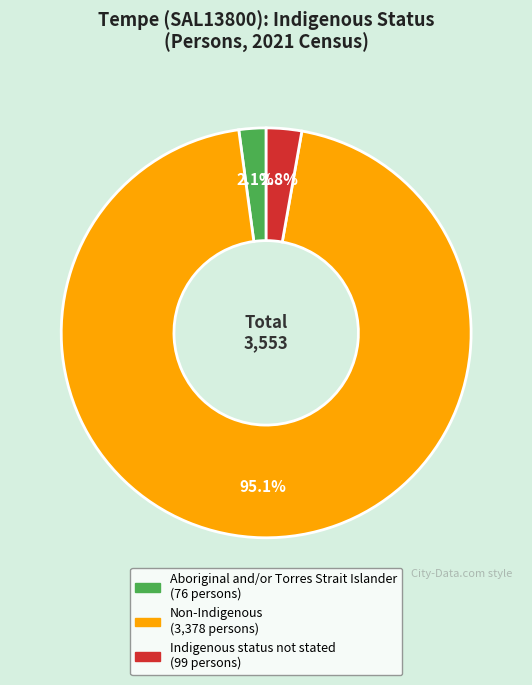

Between Non-Indigenous and Indigenous status not stated, which is larger?

Non-Indigenous